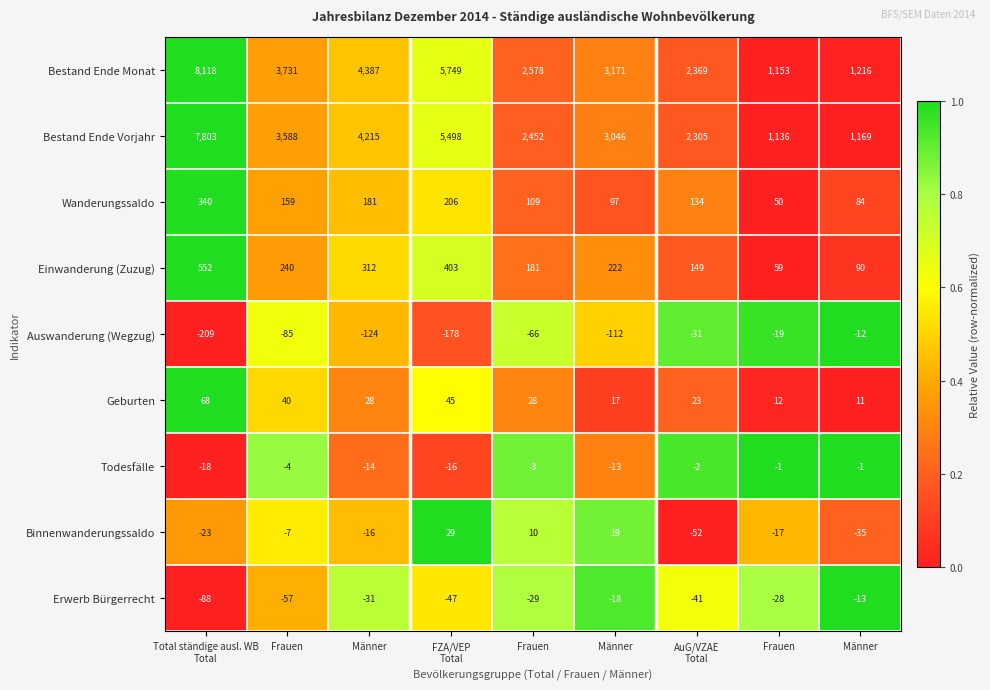

How many distinct data groups are displayed?

9